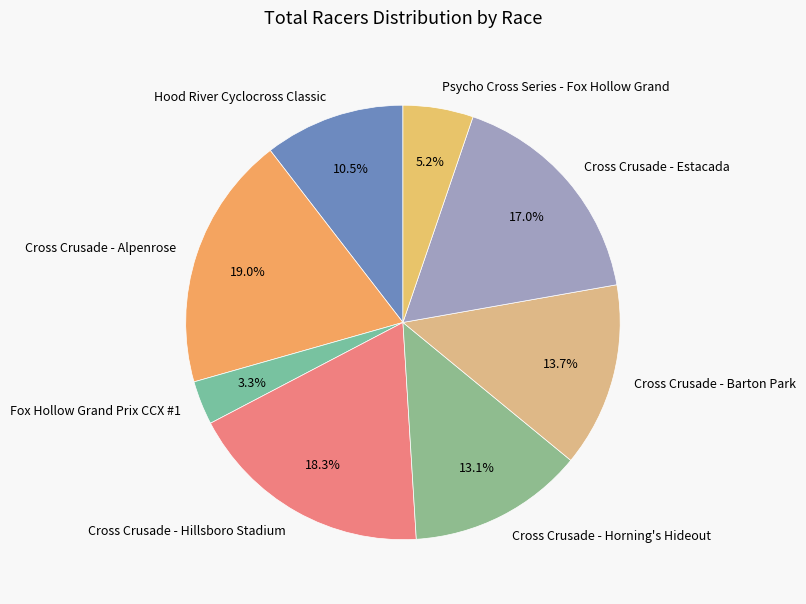

How many segments does this pie chart have?

8